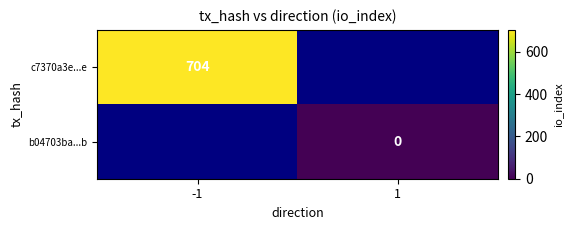

At which category does the chart reach its minimum across all series?

1